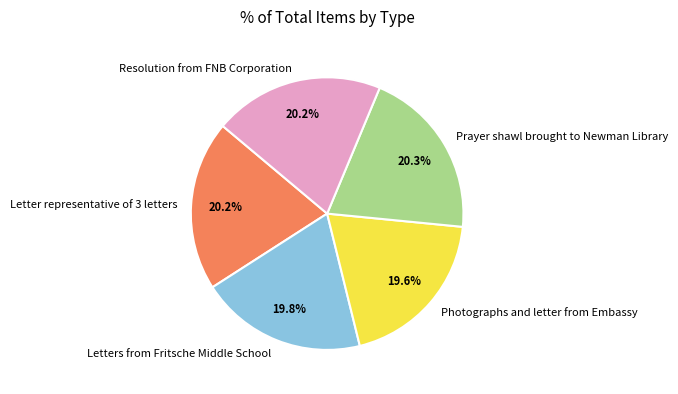

Is it true that Resolution from FNB Corporation is 9% of the pie?

False